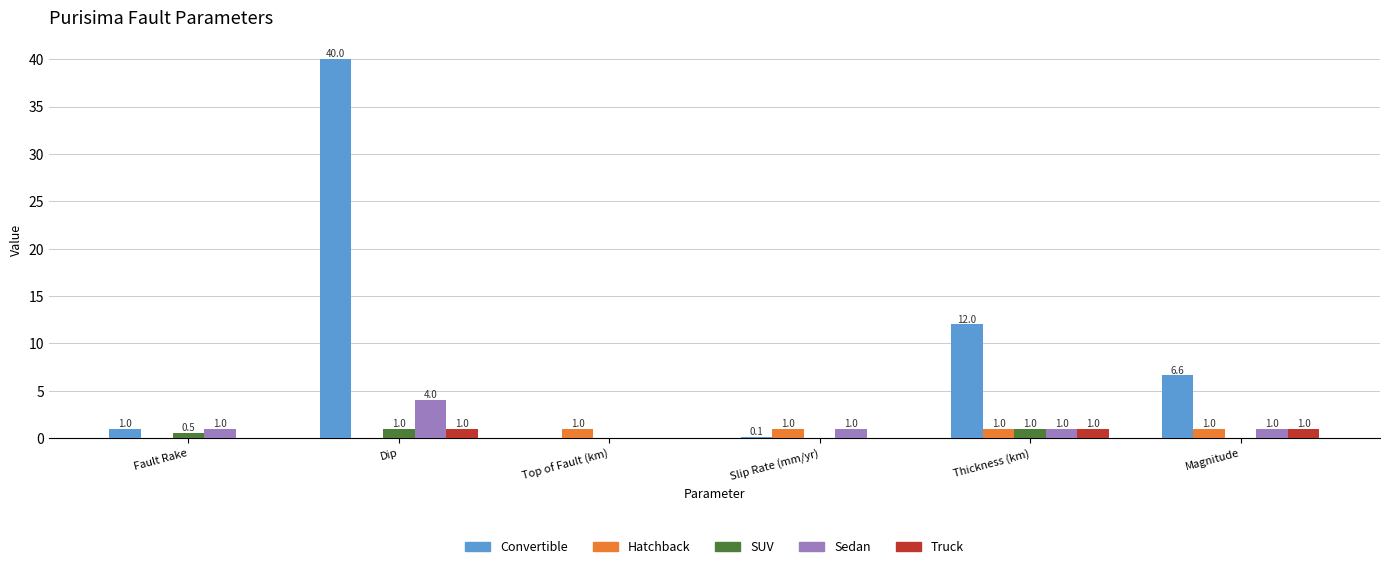

How many groups of bars are there?

6